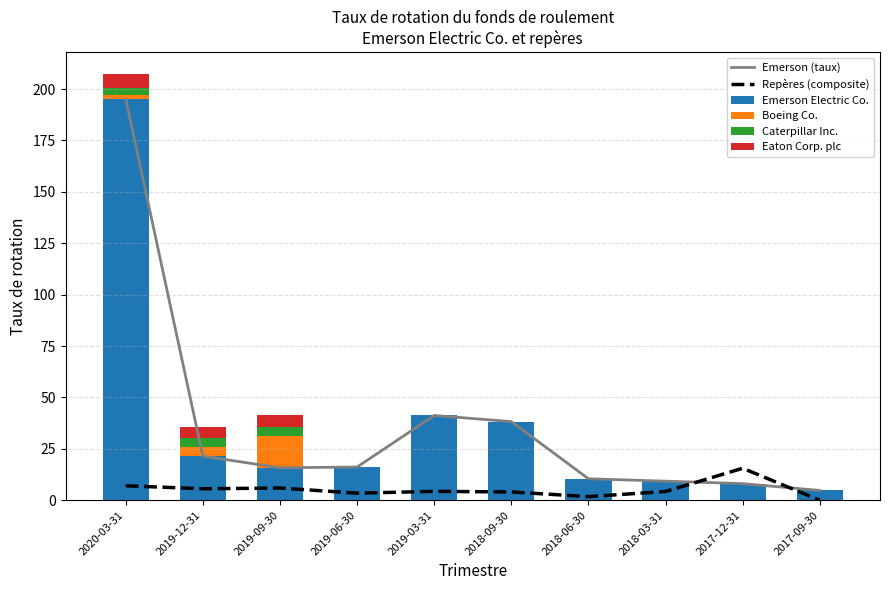

What is the sum of the Emerson Electric Co. values at 2018-03-31 and 2019-09-30?

25.1